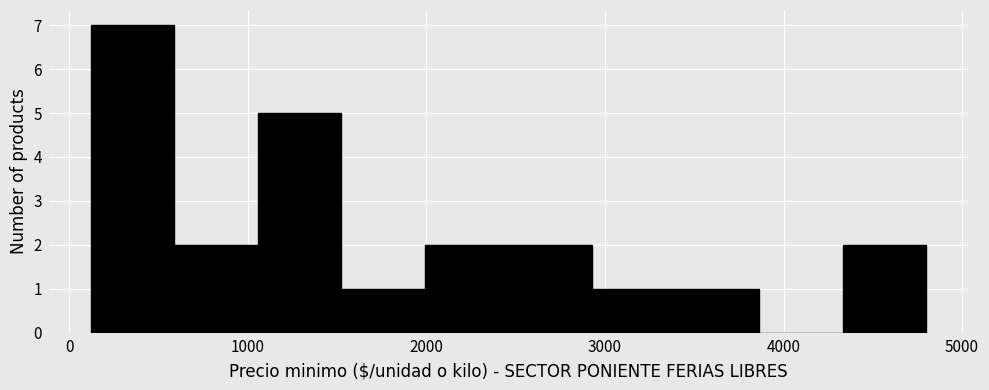

How tall is the bar that spans 1100 to 1500 on the x-axis? Neither the bar edges nor the heights are printed on the chart, so give them approximately, as read against the axes.

5